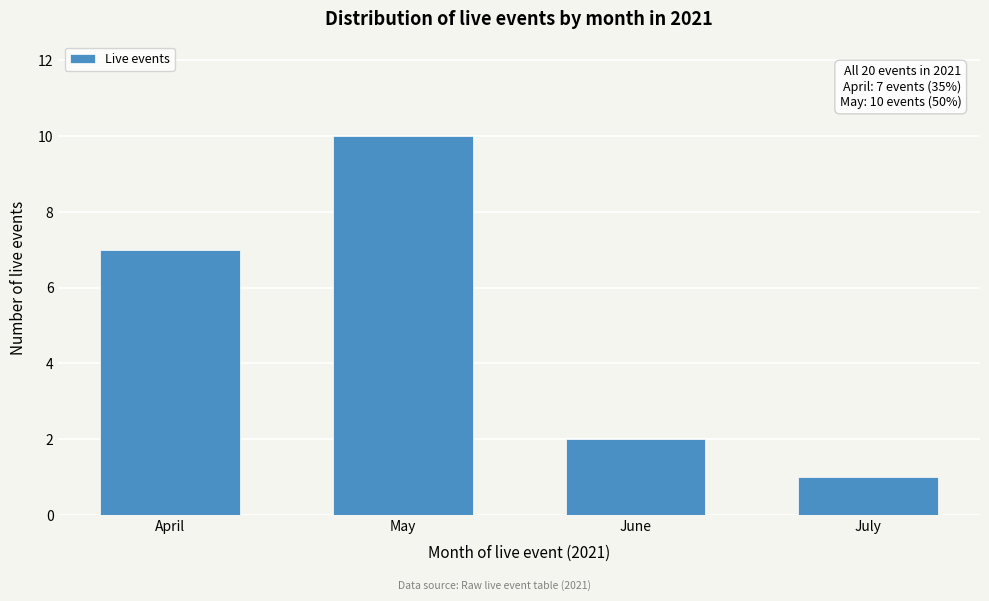

Reading left to right, list all the values displayed in this chart.

April=7	May=10	June=2	July=1